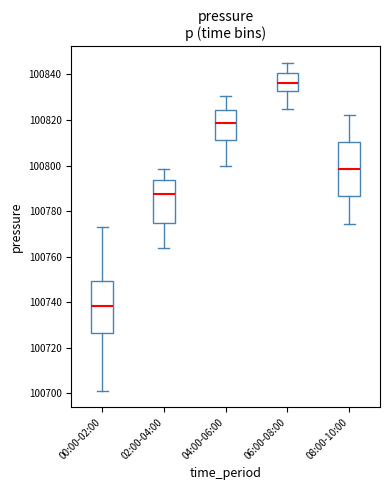

Reading left to right, transcribe this box plot: for each box, give where its median line is, the range the box spans, and where its two whiskers end, as read against the y-axis. The values are not printed on the chart, so give them approximately, as read against the axis.

00:00-02:00: median 100738, box 100726 to 100750, whiskers 100702 to 100774
02:00-04:00: median 100788, box 100774 to 100794, whiskers 100764 to 100798
04:00-06:00: median 100818, box 100812 to 100824, whiskers 100800 to 100830
06:00-08:00: median 100836, box 100832 to 100840, whiskers 100824 to 100846
08:00-10:00: median 100798, box 100786 to 100810, whiskers 100774 to 100822